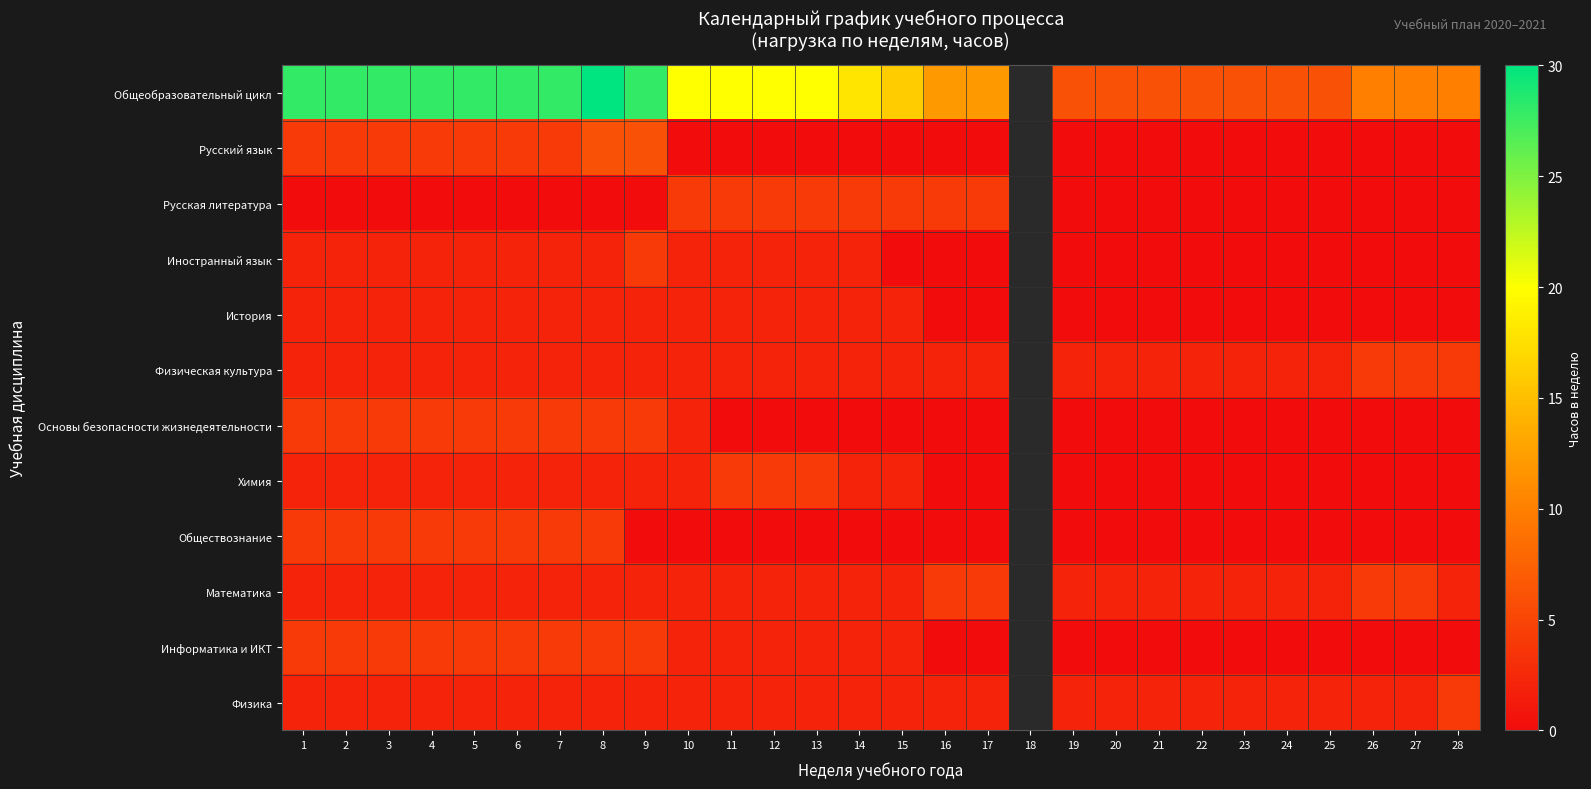

The Русский язык series shows 6.0 at 9. True or false?

True